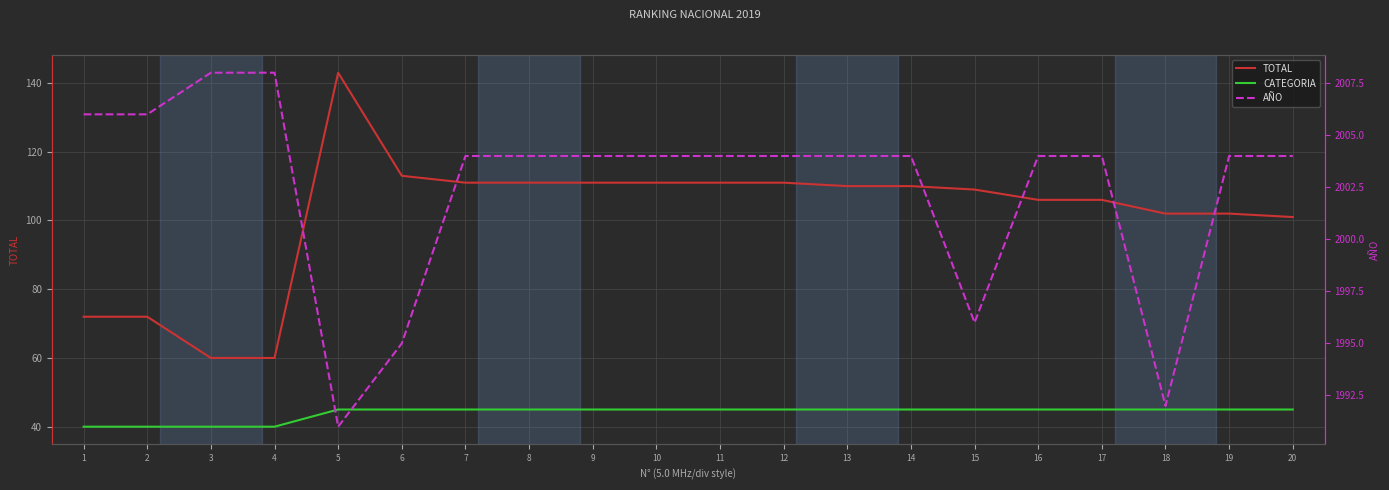

Reading right to left, list all the values displayed in this chart.

TOTAL: 20=101	19=102	18=102	17=106	16=106	15=109	14=110	13=110	12=111	11=111	10=111	9=111	8=111	7=111	6=113	5=143	4=60	3=60	2=72	1=72
CATEGORIA: 20=45	19=45	18=45	17=45	16=45	15=45	14=45	13=45	12=45	11=45	10=45	9=45	8=45	7=45	6=45	5=45	4=40	3=40	2=40	1=40
AÑO: 20=2004	19=2004	18=1992	17=2004	16=2004	15=1996	14=2004	13=2004	12=2004	11=2004	10=2004	9=2004	8=2004	7=2004	6=1995	5=1991	4=2008	3=2008	2=2006	1=2006